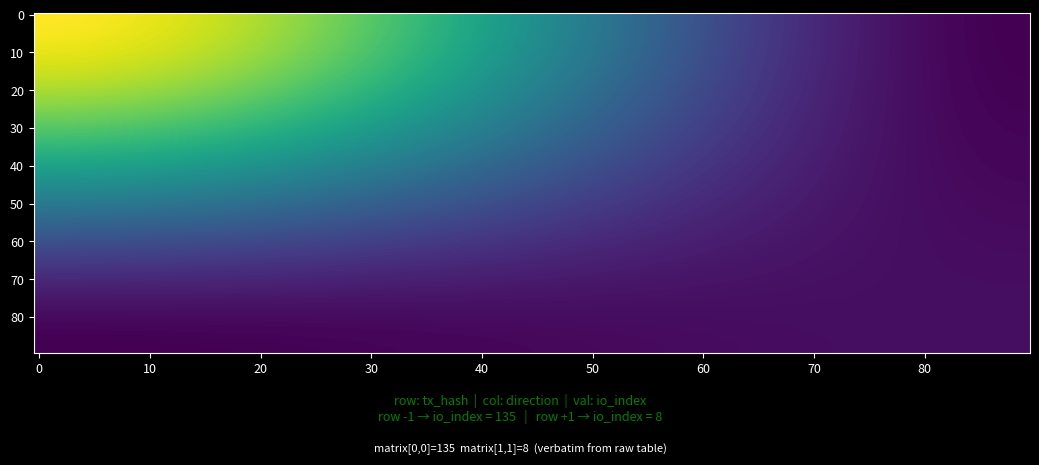

How many series are shown in this chart?

2